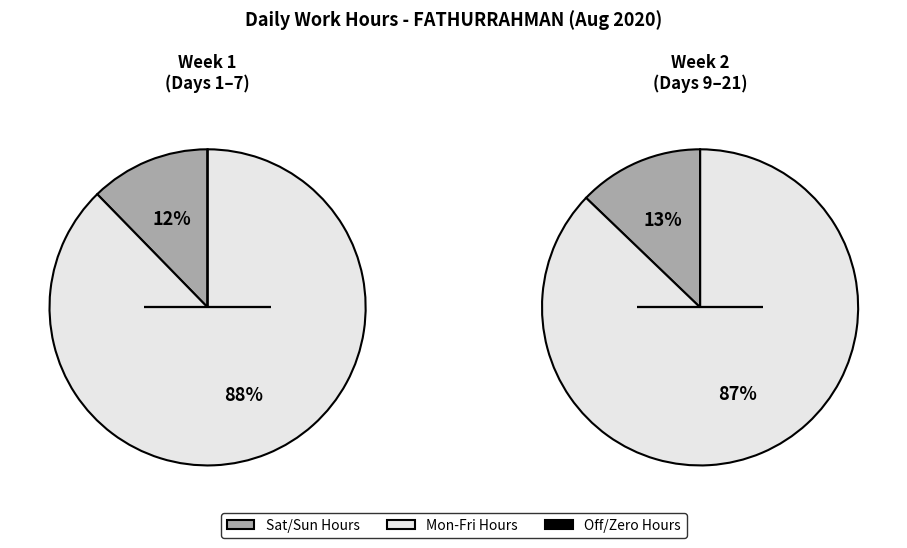

Which has a higher value, Day 15 or Day 2?

Day 15